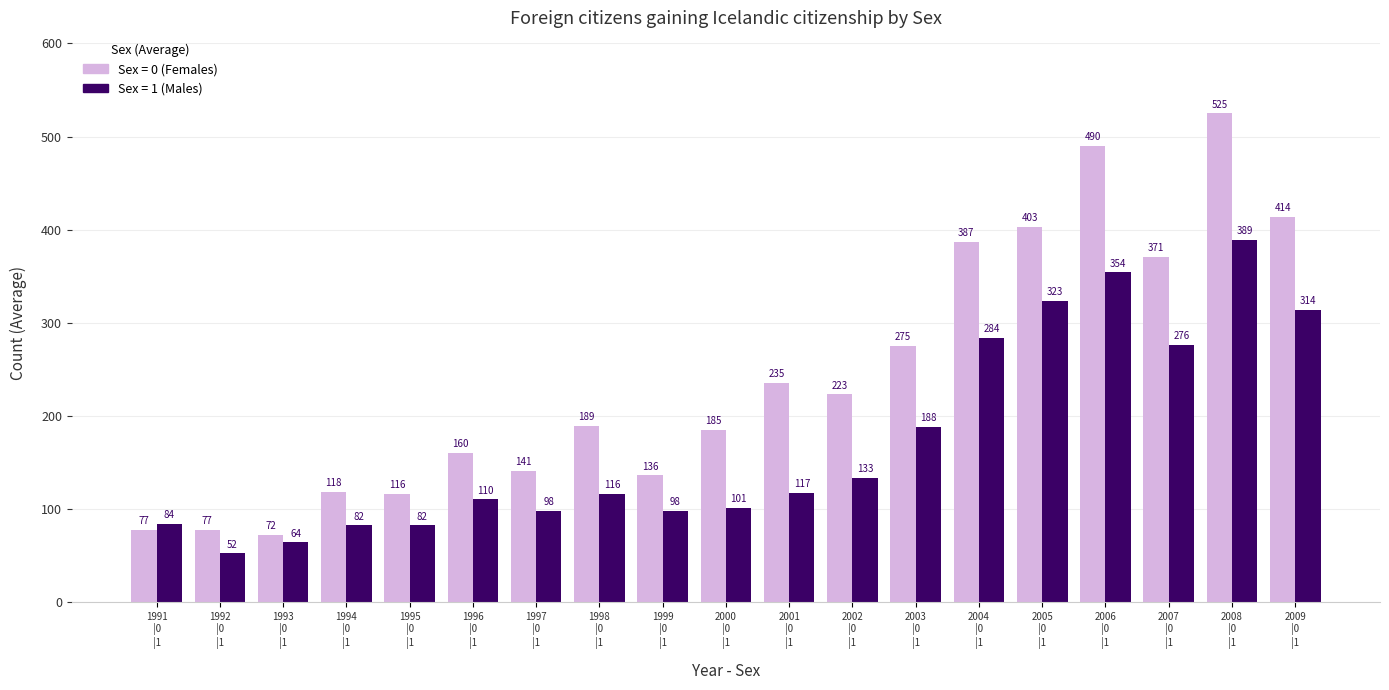

What is the total value across all series at 2003
|0
|1?

463